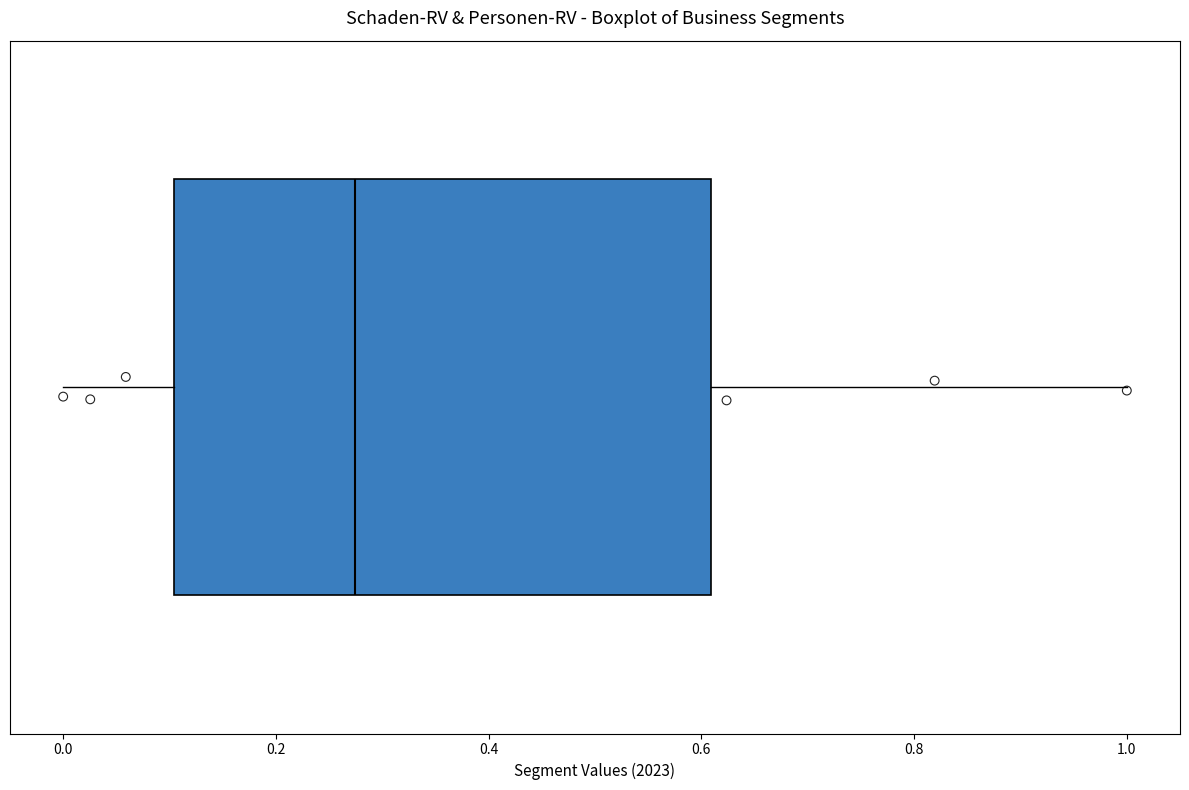

Where is the left edge of the box on the x-axis? The values are not printed on the chart, so give them approximately, as read against the axis.

0.10